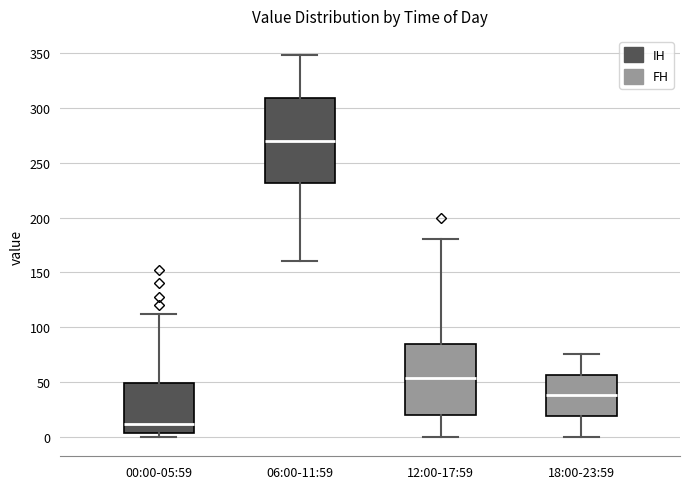

Reading left to right, read every box against the y-axis: the position of its median line, the range the box covers, and the ends of its whiskers. The values are not printed on the chart, so give them approximately, as read against the axis.

00:00-05:59: median 10, box 5 to 50, whiskers 0 to 110
06:00-11:59: median 270, box 230 to 310, whiskers 160 to 350
12:00-17:59: median 55, box 20 to 85, whiskers 0 to 180
18:00-23:59: median 40, box 20 to 55, whiskers 0 to 75